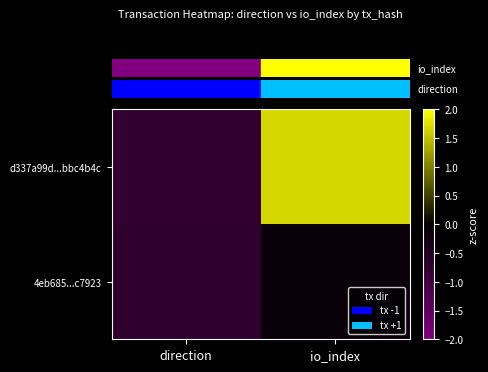

How many data points does each series have?

2